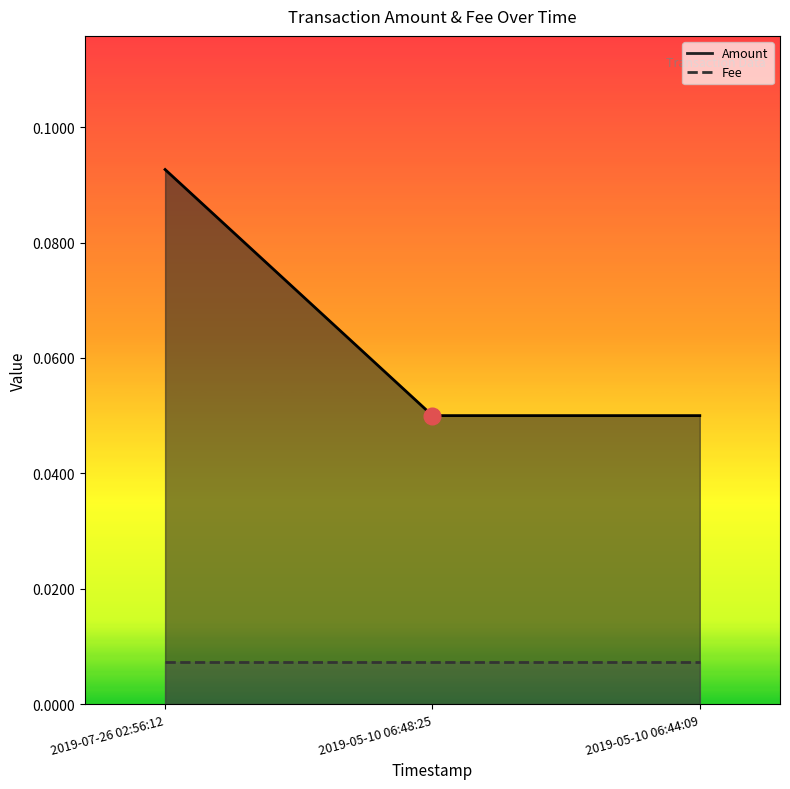

What is the label of the 3rd point from the left?

2019-05-10 06:44:09